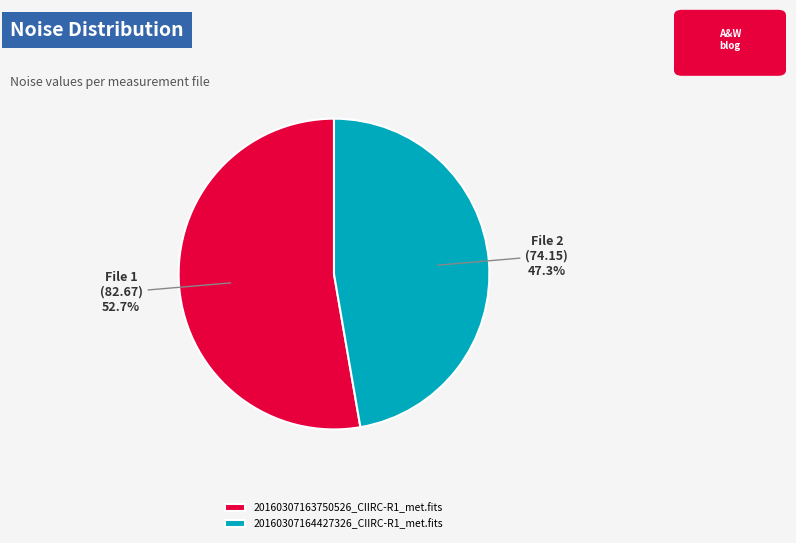

What percentage is the 20160307164427326_CIIRC-R1_met.fits slice, to the nearest percent?

47%